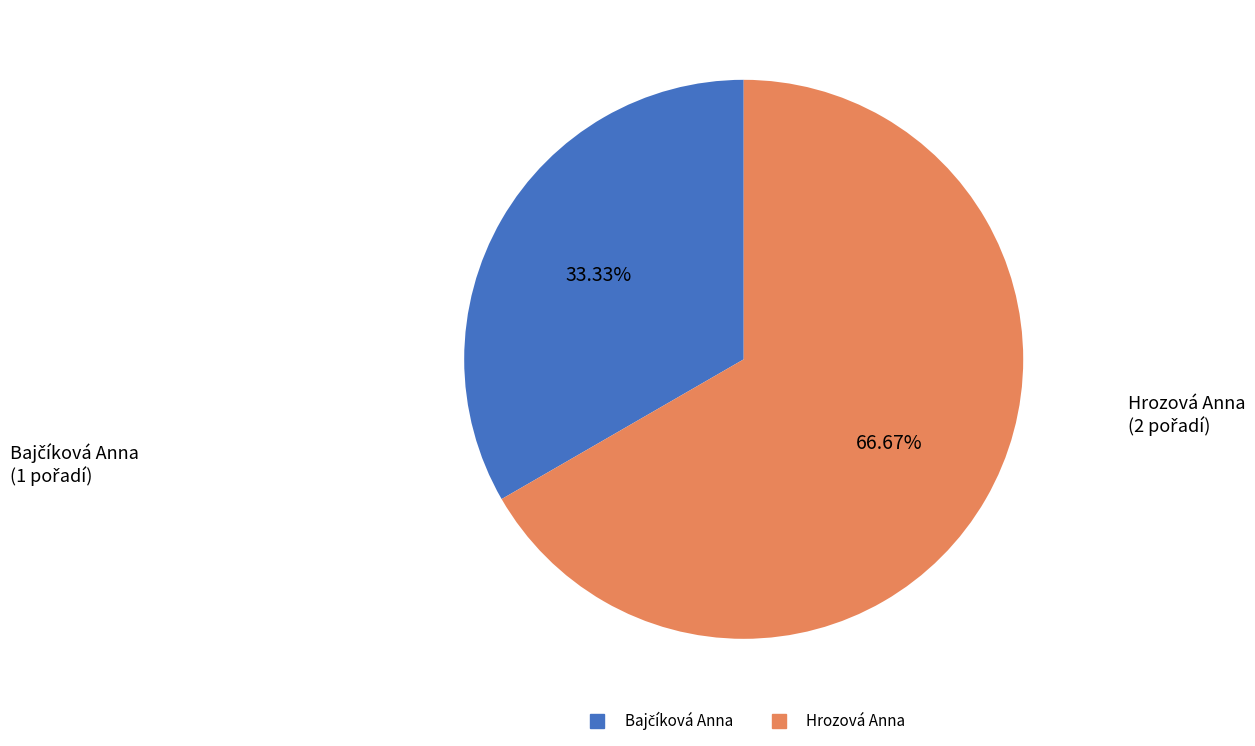

What is the majority slice?

Hrozová Anna